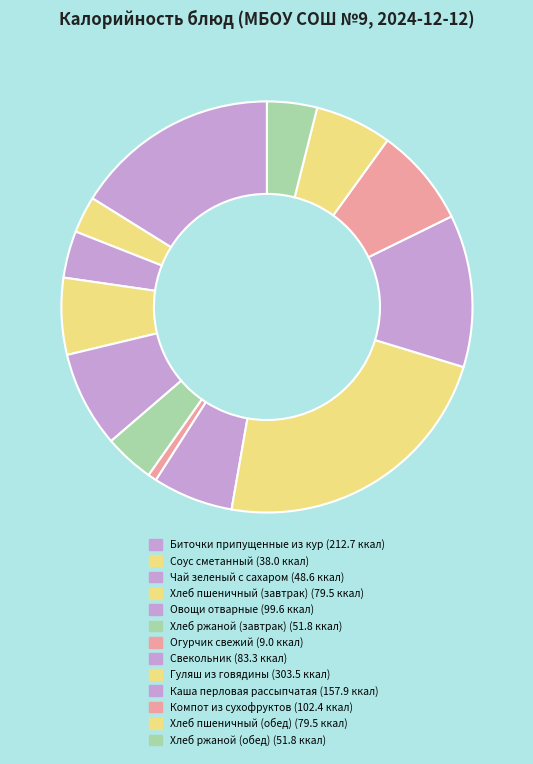

Count the number of slices in the pie.

13